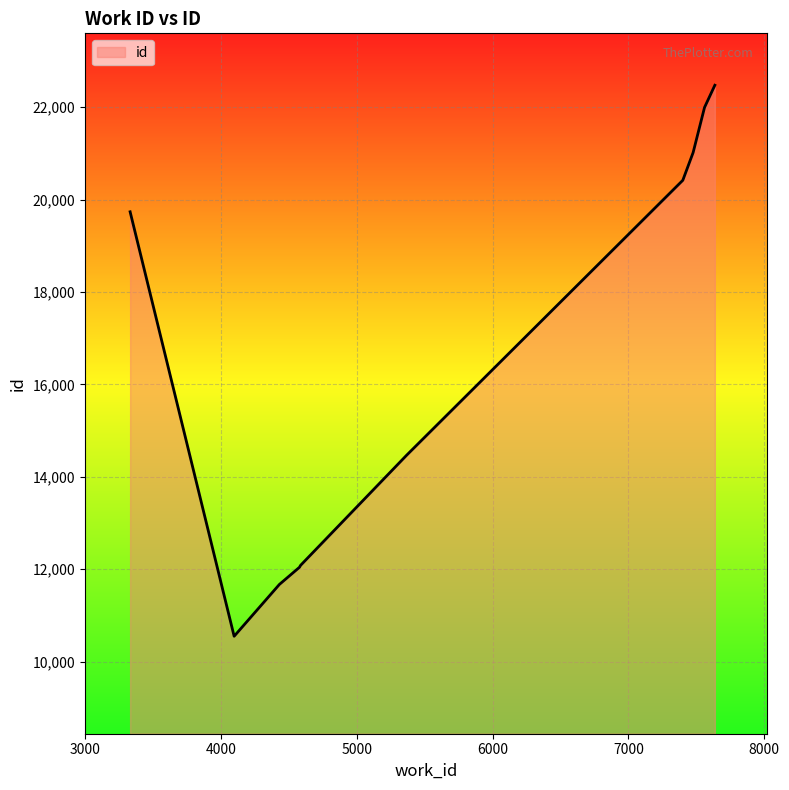

How many lines are shown in the chart?

1